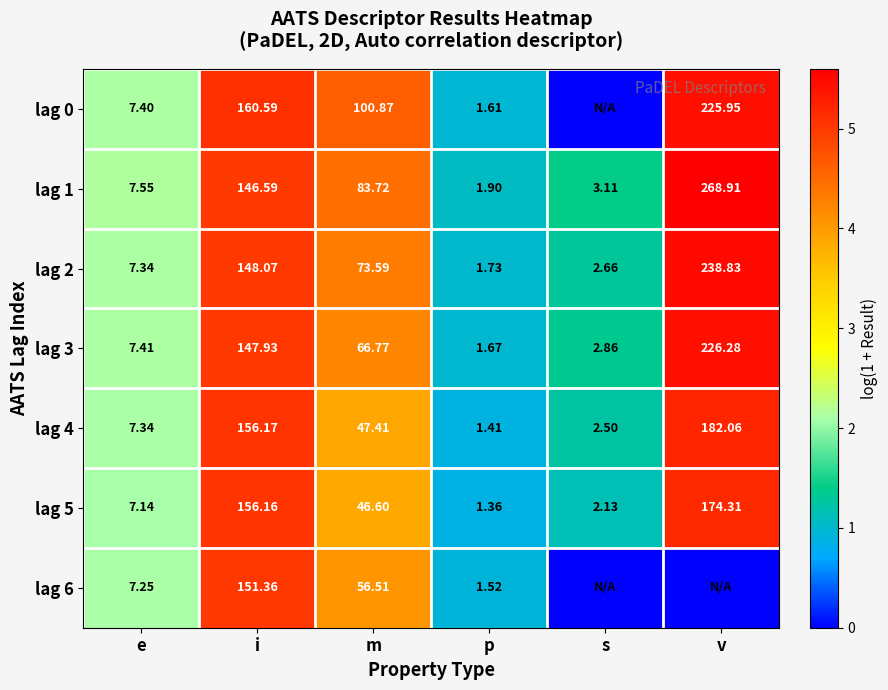

Is the value of lag 5 at v greater than the value of lag 6 at m?

Yes